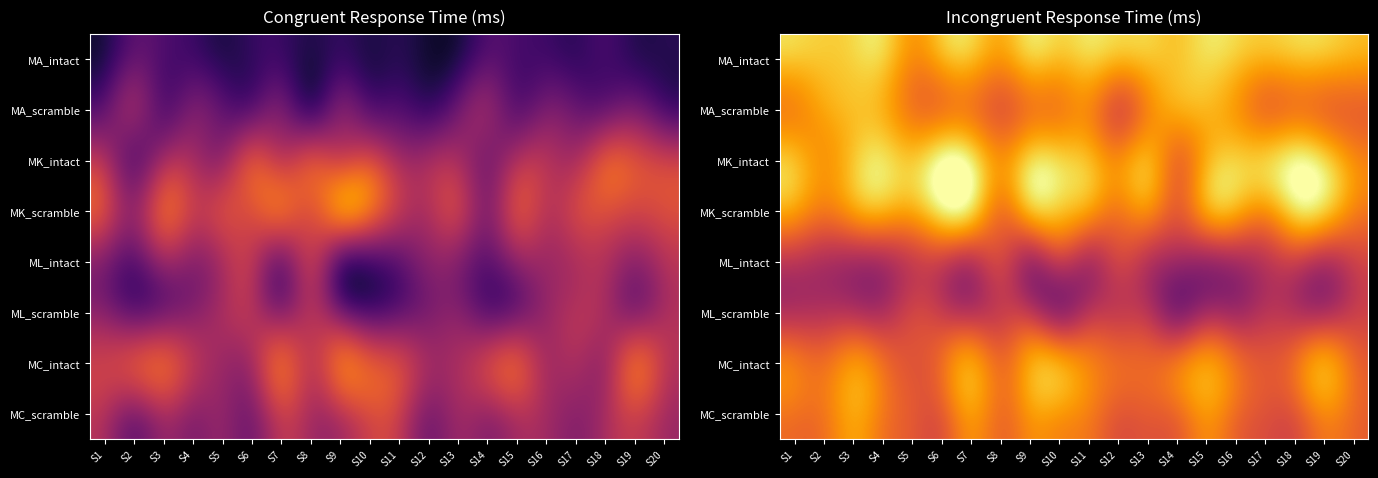

What is the minimum value shown in the chart?

146.3